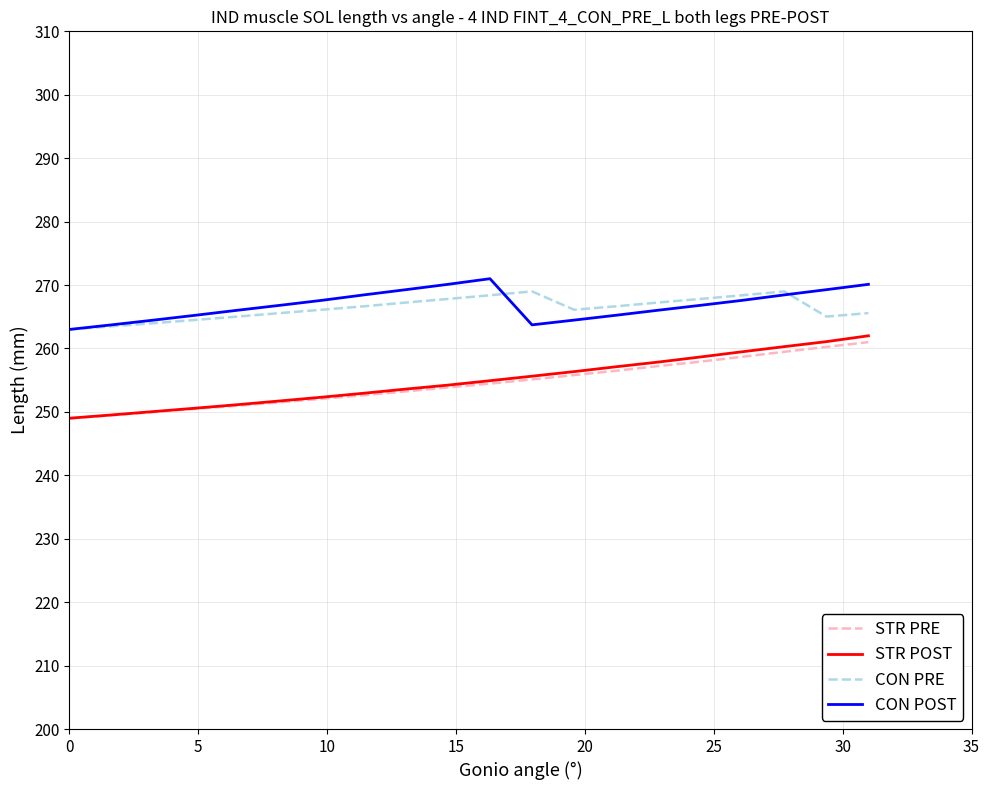

Which series has the widest spread of values?

STR POST